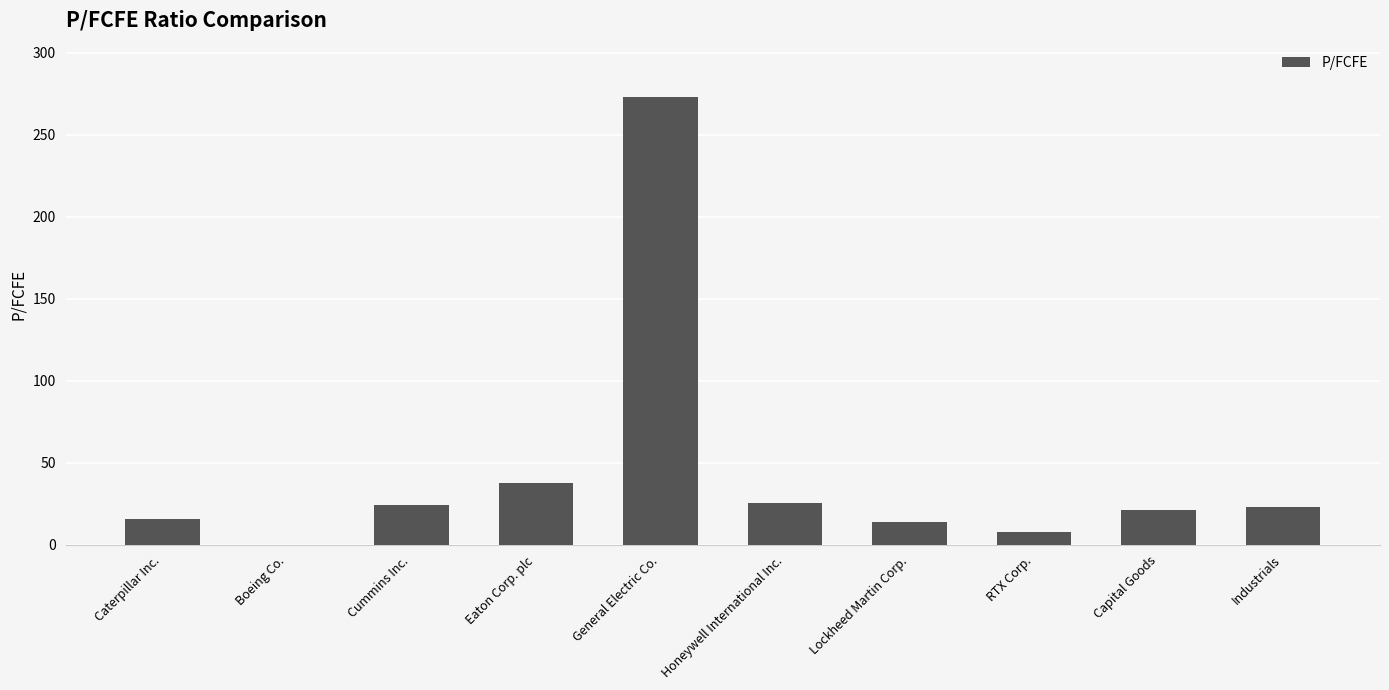

What is the sum of all values?

443.1